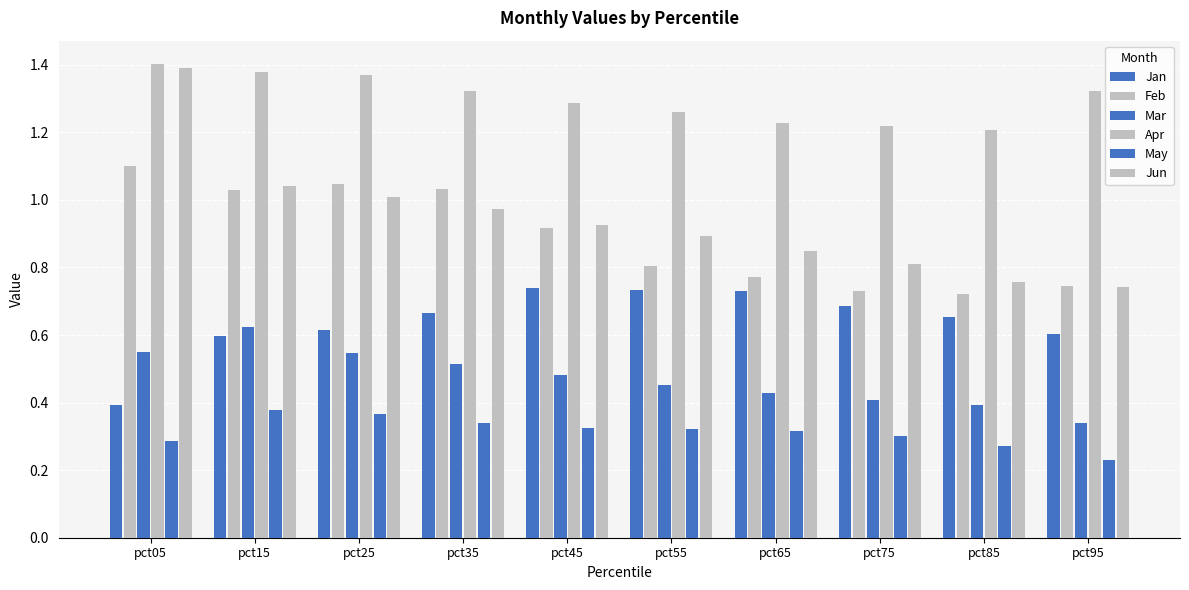

How many data points does each series have?

10